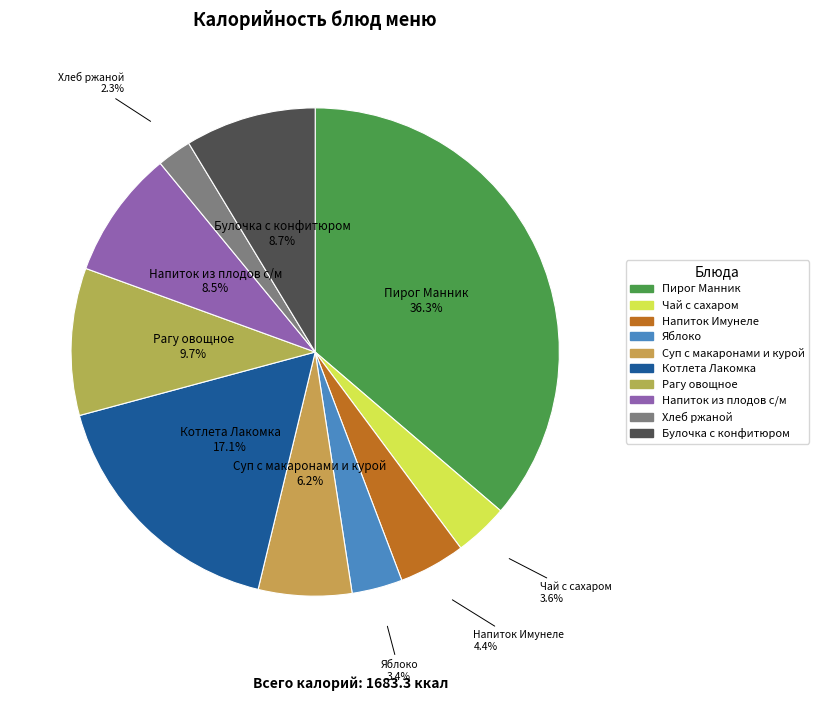

How many segments does this pie chart have?

10